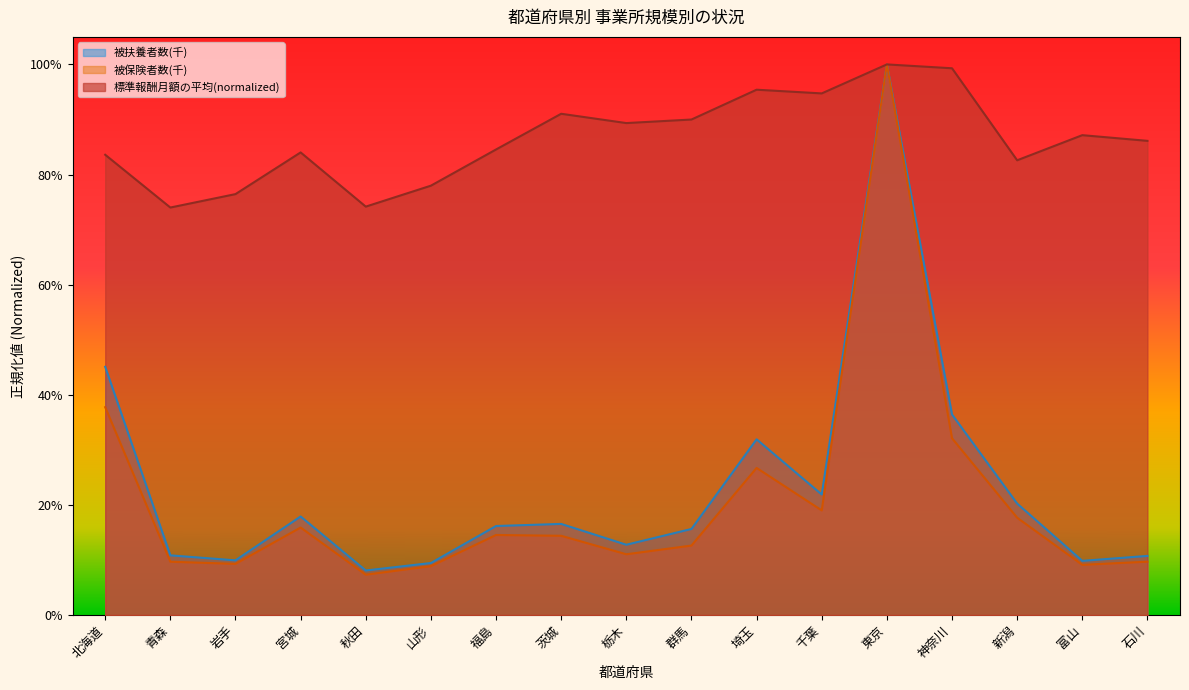

Does the chart have visible grid lines?

No